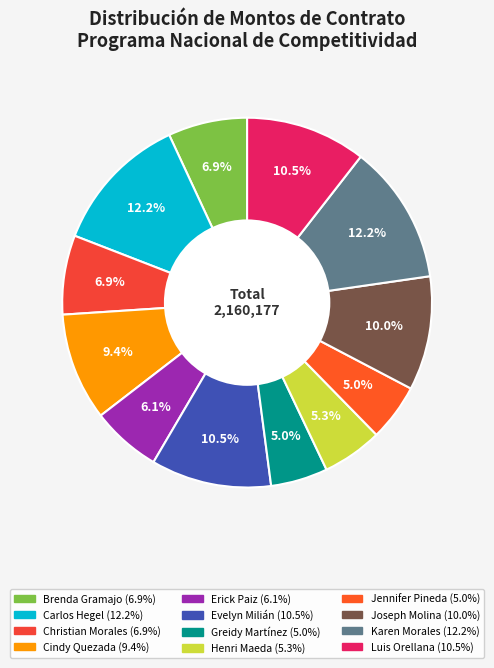

Is Brenda Gramajo the majority of the pie?

No